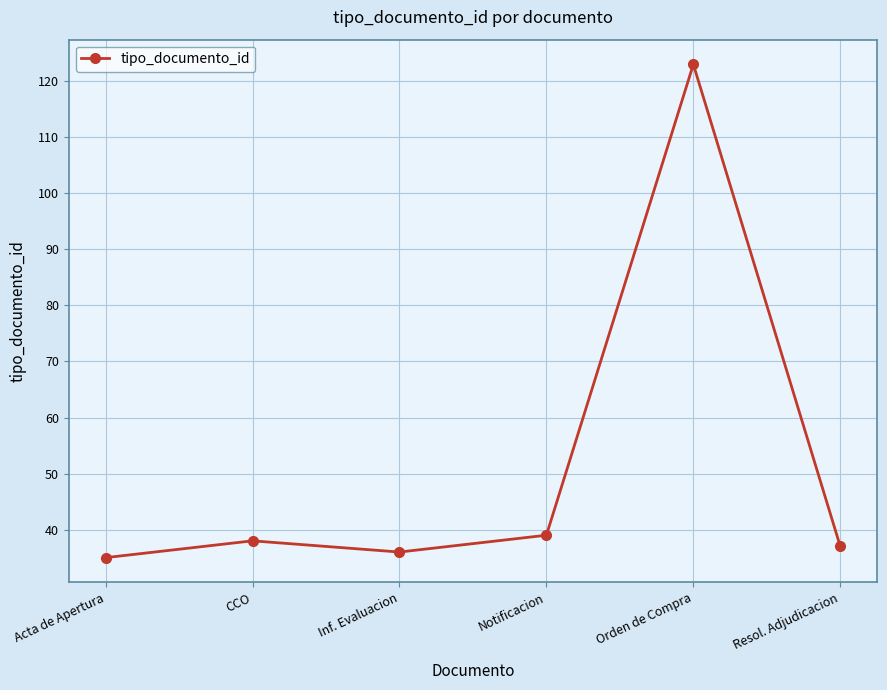

True or false: the data has more than 1 interior local peaks.

True